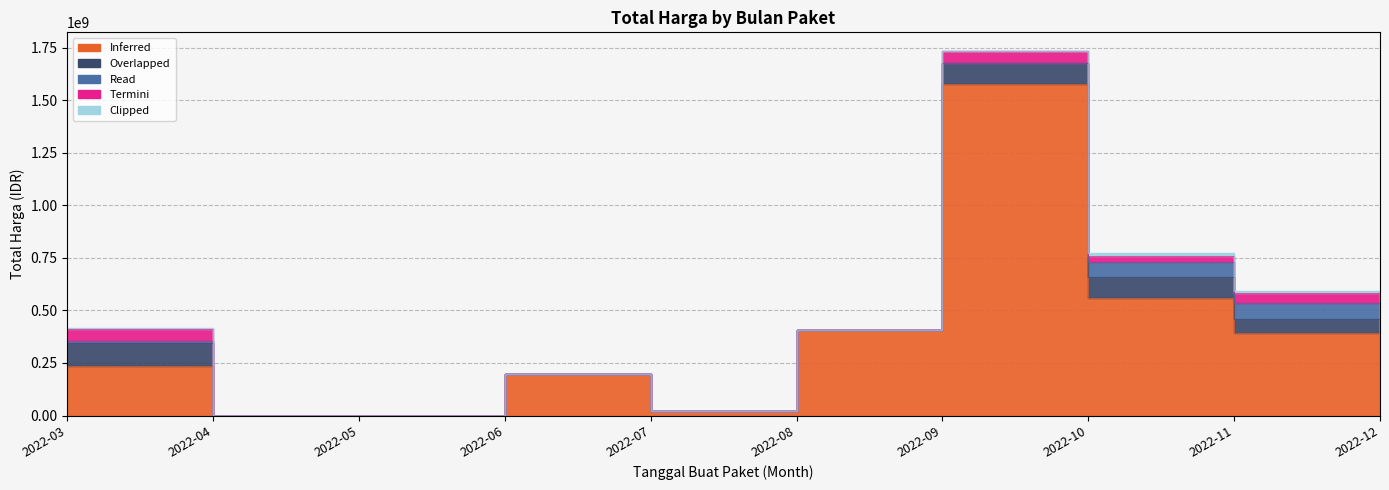

At which category is the sum across all series the highest?

2022-09